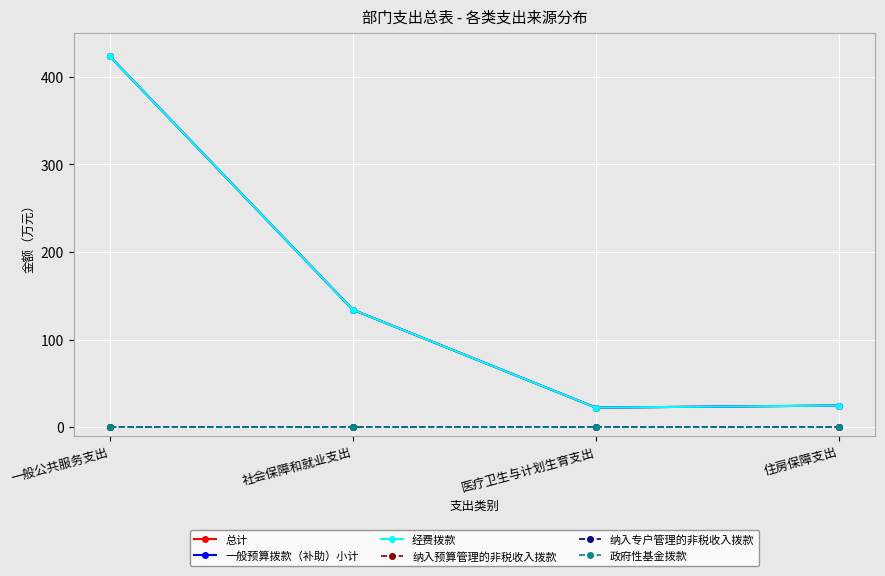

Reading left to right, transcribe all the data shown in this chart.

总计: 一般公共服务支出=423.4	社会保障和就业支出=134.0	医疗卫生与计划生育支出=22.2	住房保障支出=24.5
一般预算拨款（补助）小计: 一般公共服务支出=423.4	社会保障和就业支出=134.0	医疗卫生与计划生育支出=22.2	住房保障支出=24.5
经费拨款: 一般公共服务支出=423.4	社会保障和就业支出=134.0	医疗卫生与计划生育支出=22.2	住房保障支出=24.5
纳入预算管理的非税收入拨款: 一般公共服务支出=0.0	社会保障和就业支出=0.0	医疗卫生与计划生育支出=0.0	住房保障支出=0.0
纳入专户管理的非税收入拨款: 一般公共服务支出=0.0	社会保障和就业支出=0.0	医疗卫生与计划生育支出=0.0	住房保障支出=0.0
政府性基金拨款: 一般公共服务支出=0.0	社会保障和就业支出=0.0	医疗卫生与计划生育支出=0.0	住房保障支出=0.0